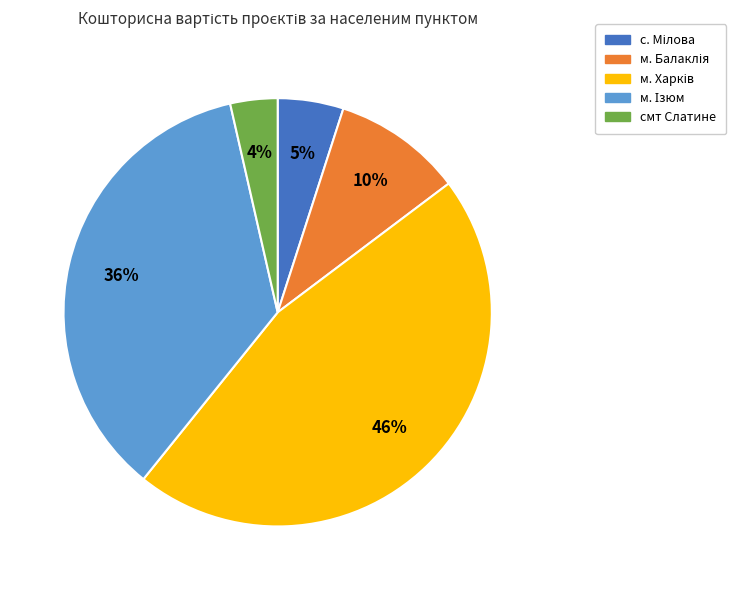

Does any single category account for the majority?

No